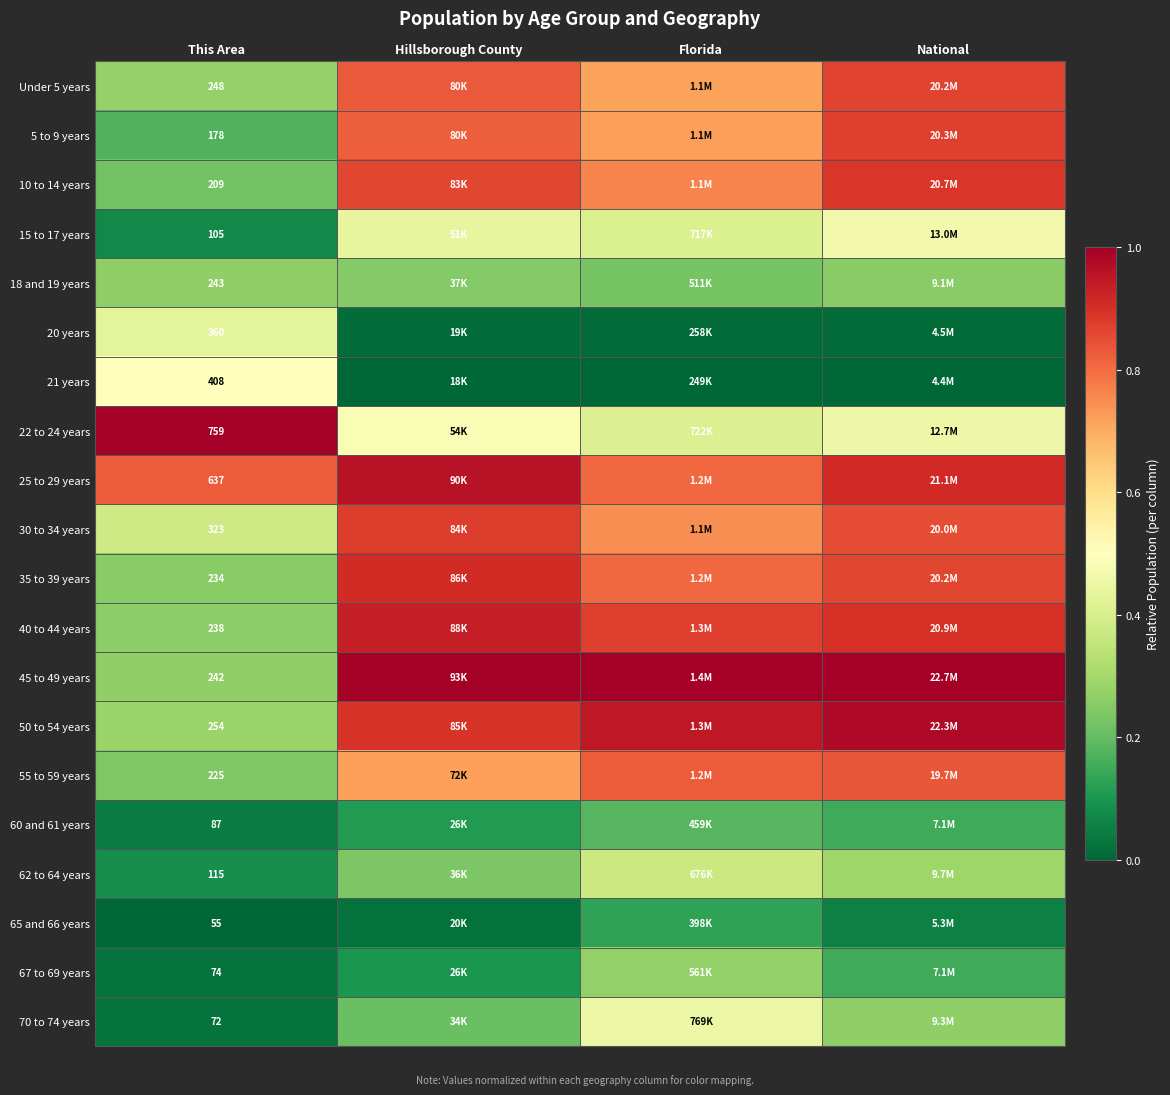

The value of 45 to 49 years at National is 0.6. True or false?

False